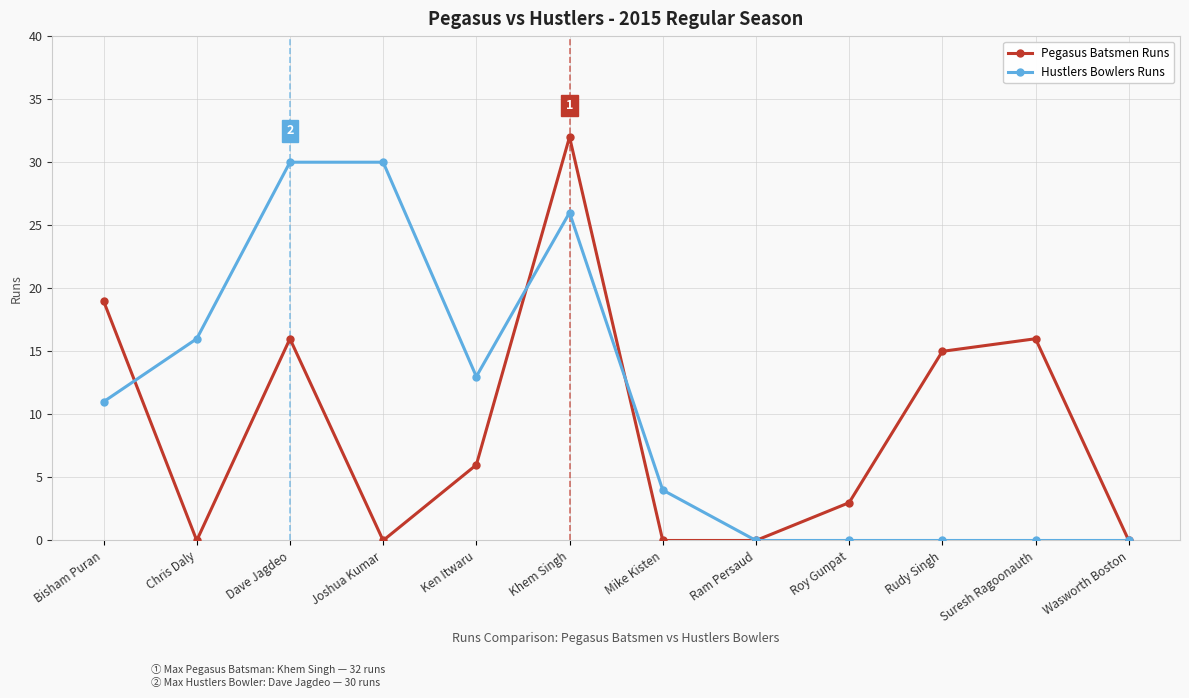

The value of Pegasus Batsmen Runs at Mike Kisten is 12. True or false?

False